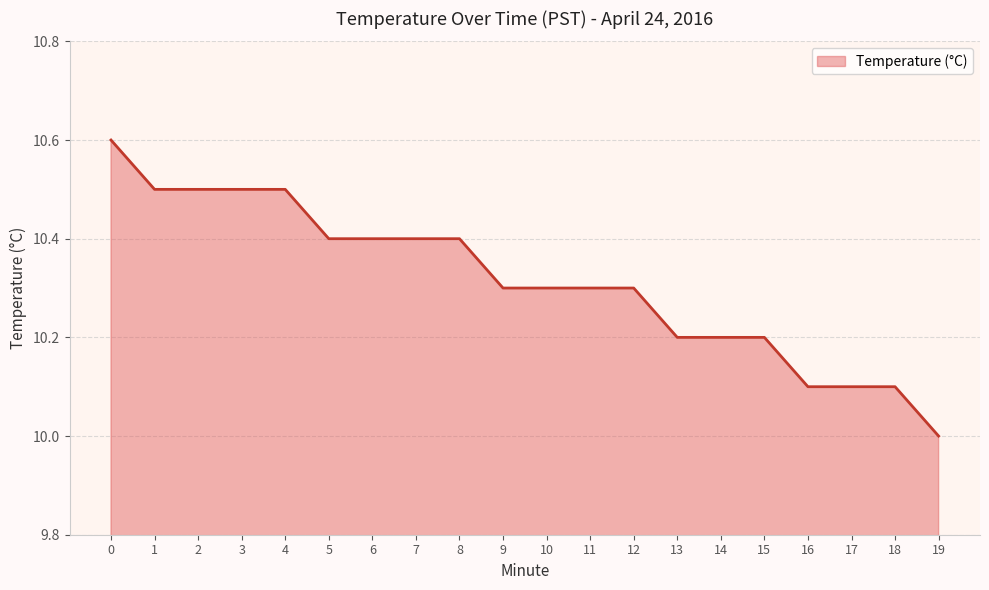

At which category does the chart reach its minimum across all series?

19